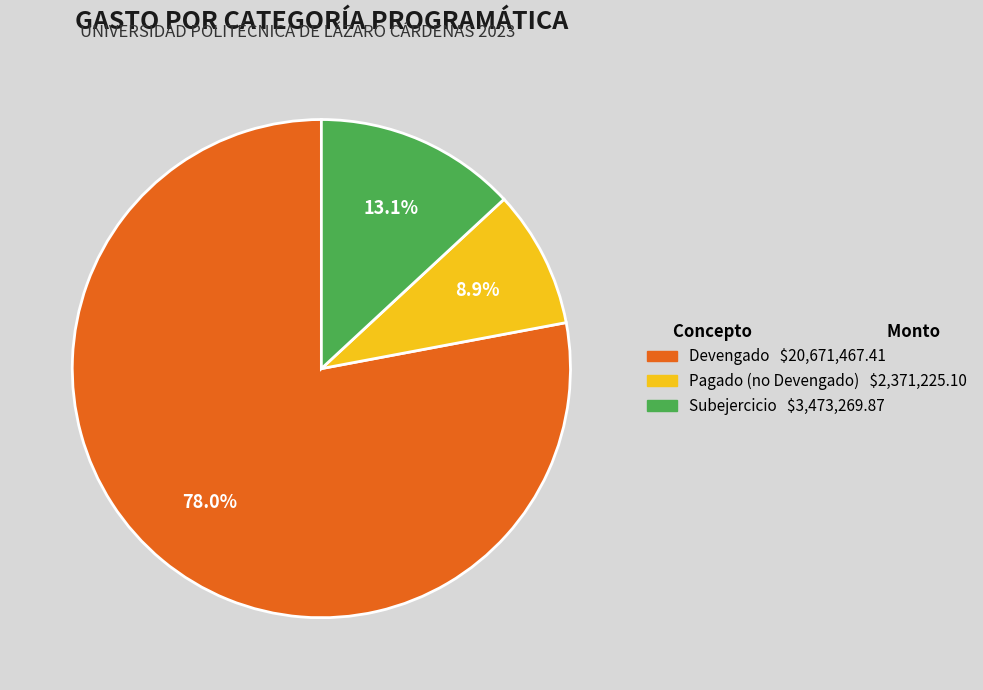

Is there any slice that represents more than half of the pie?

Yes